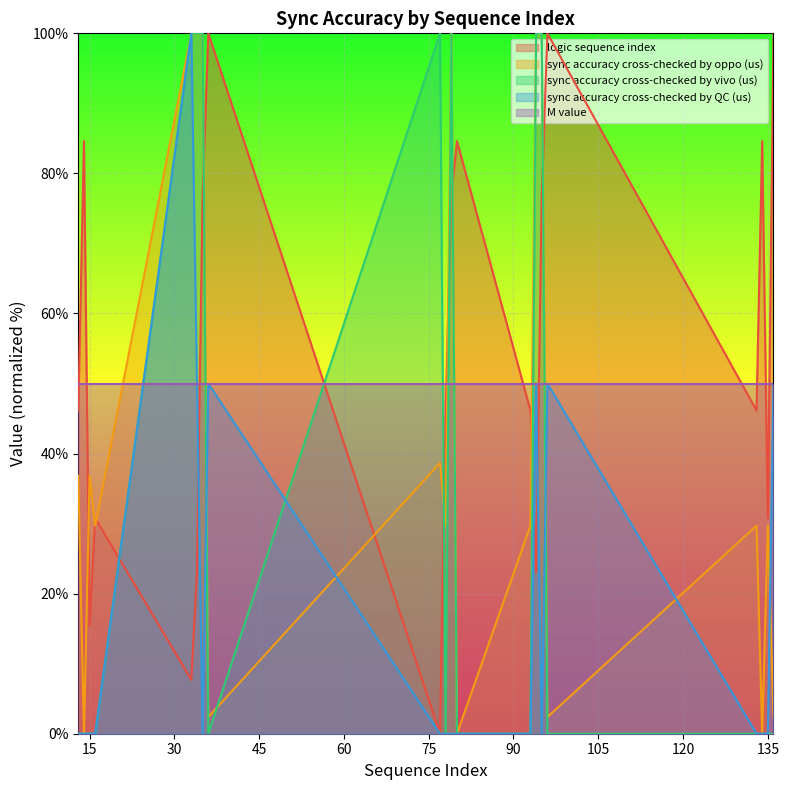

The value of sync accuracy cross-checked by QC (us) at 36 is 50.0. True or false?

True